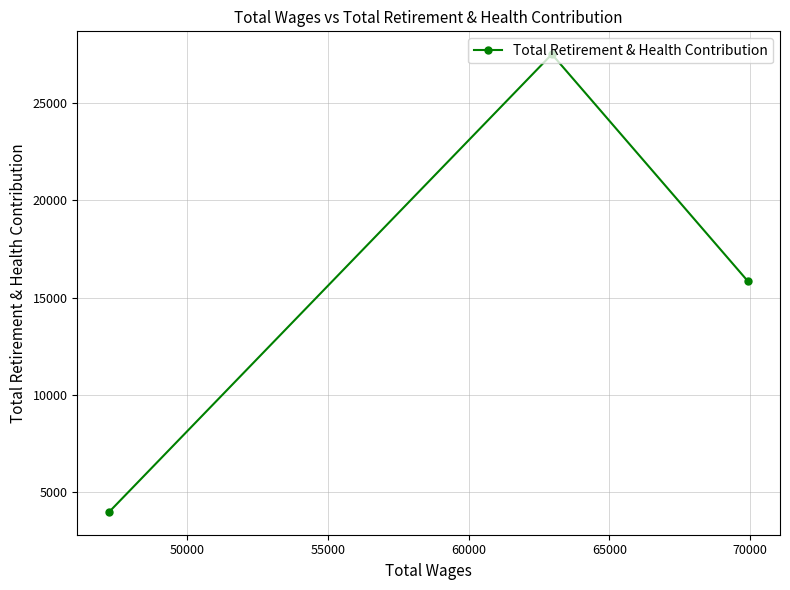

What is the minimum value shown in the chart?

4003